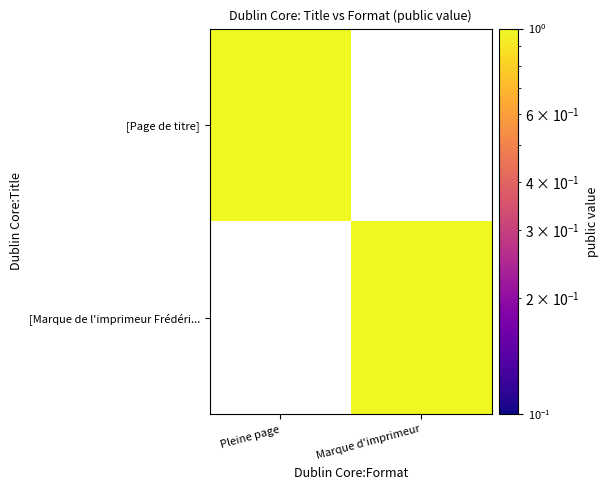

Reading left to right, list all the values displayed in this chart.

[Page de titre]: Pleine page=1	Marque d'imprimeur=0
[Marque de l'imprimeur Frédéric Léonard]: Pleine page=0	Marque d'imprimeur=1